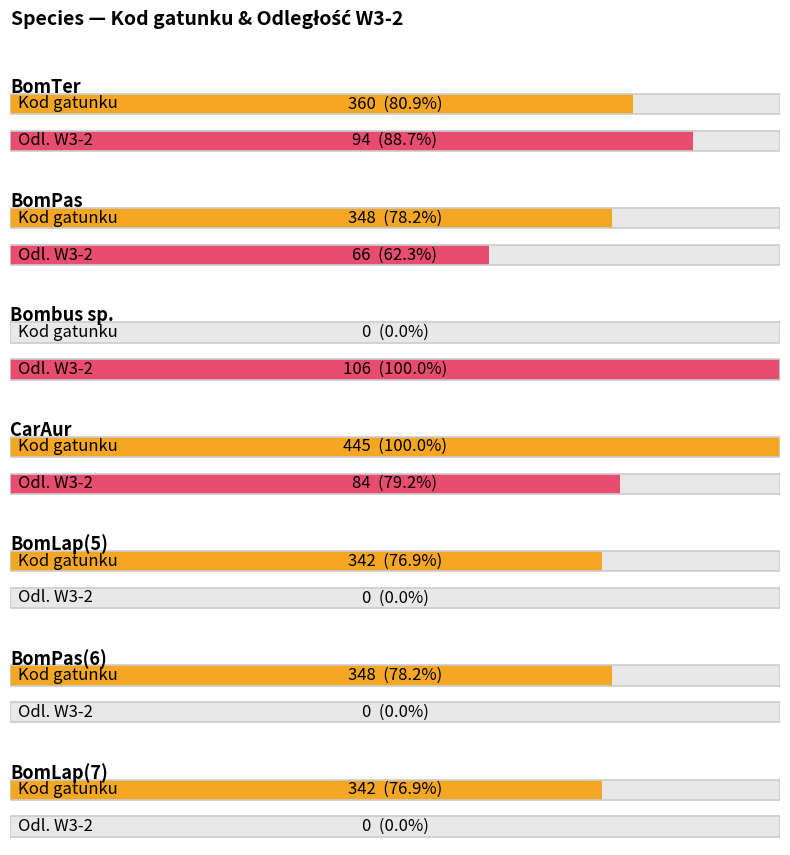

What are all the series names shown in the legend?

Kod gatunku, Odleglosc W3-2